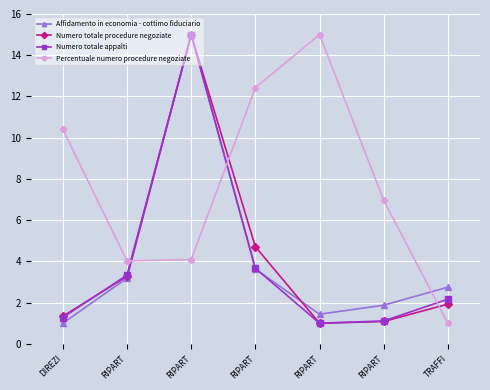

Reading left to right, extract all data points from this chart.

Affidamento in economia - cottimo fiduciario: DIREZI=1.0	RIPART=3.2	RIPART=15.0	RIPART=3.6	RIPART=1.4	RIPART=1.9	TRAFFI=2.7
Numero totale procedure negoziate: DIREZI=1.3	RIPART=3.3	RIPART=15.0	RIPART=4.7	RIPART=1.0	RIPART=1.1	TRAFFI=1.9
Numero totale appalti: DIREZI=1.3	RIPART=3.3	RIPART=15.0	RIPART=3.7	RIPART=1.0	RIPART=1.1	TRAFFI=2.2
Percentuale numero procedure negoziate: DIREZI=10.4	RIPART=4.0	RIPART=4.1	RIPART=12.4	RIPART=15.0	RIPART=7.0	TRAFFI=1.0